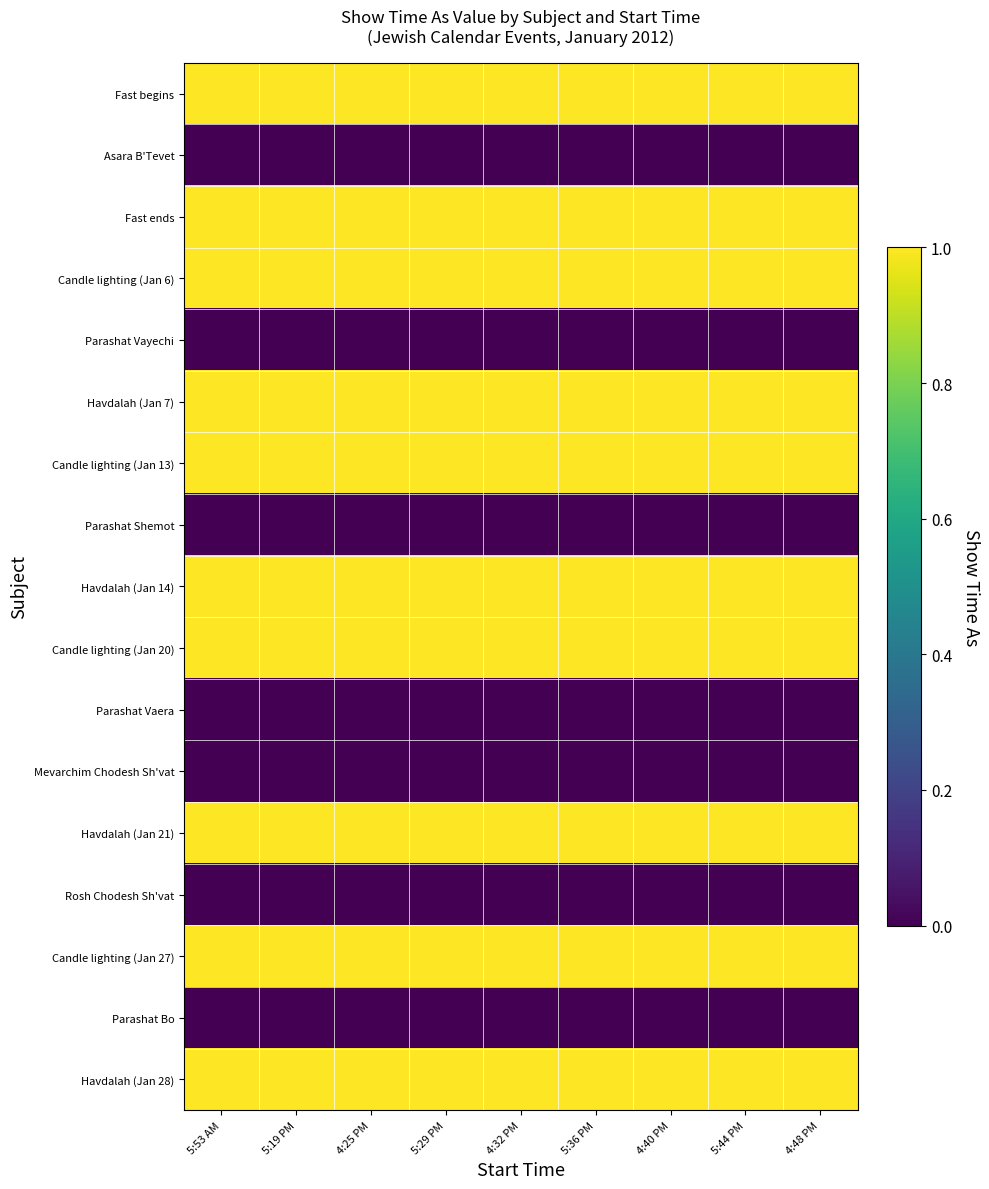

Between 5:19 PM and 4:32 PM, which is larger?

5:19 PM